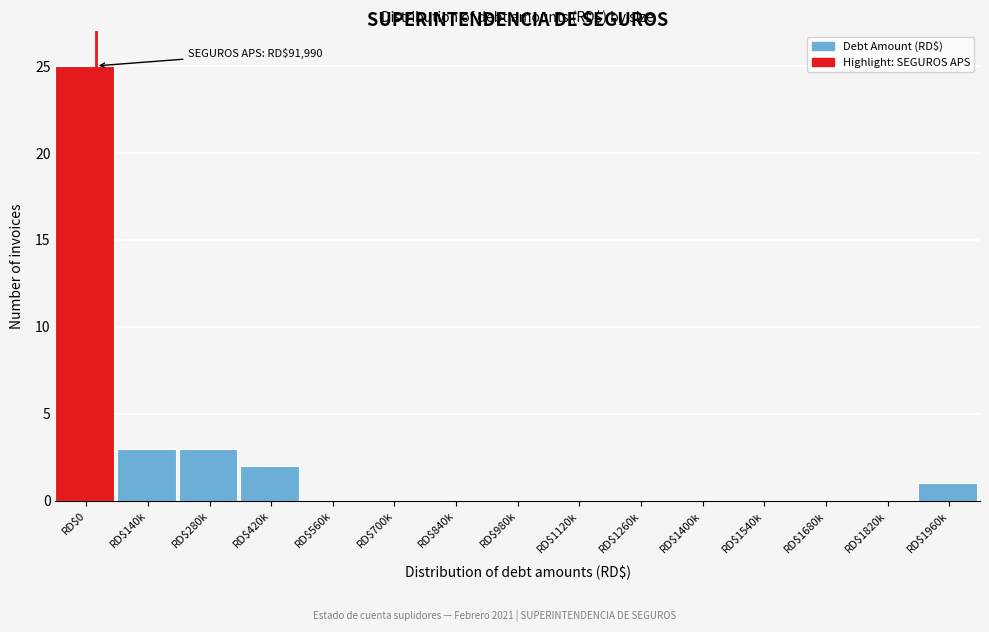

What is the maximum value shown in the chart?

25